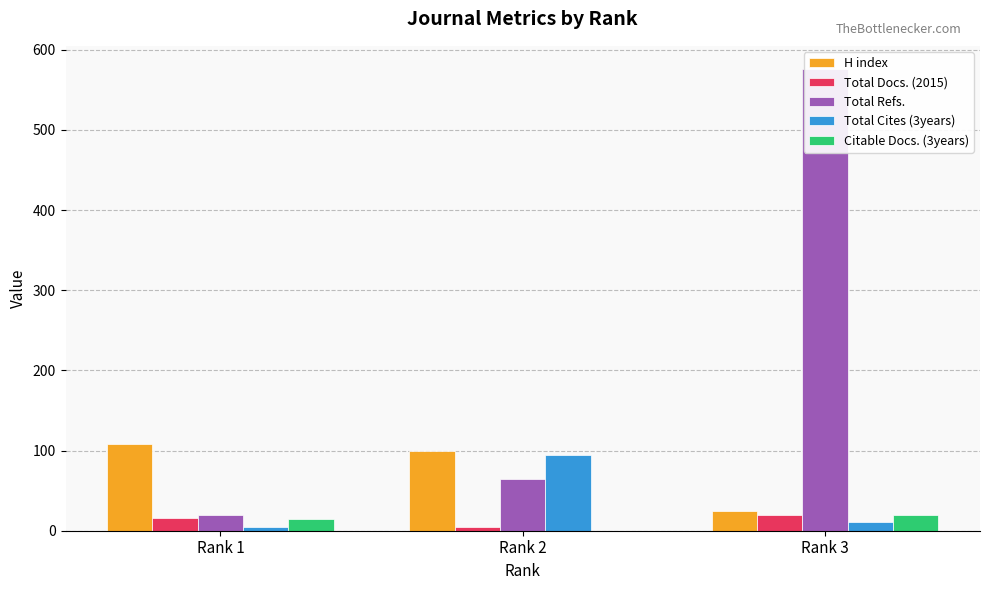

Reading left to right, list all the values displayed in this chart.

H index: Rank 1=108	Rank 2=100	Rank 3=24
Total Docs. (2015): Rank 1=16	Rank 2=5	Rank 3=20
Total Refs.: Rank 1=20	Rank 2=65	Rank 3=576
Total Cites (3years): Rank 1=5	Rank 2=94	Rank 3=11
Citable Docs. (3years): Rank 1=14	Rank 2=0	Rank 3=19